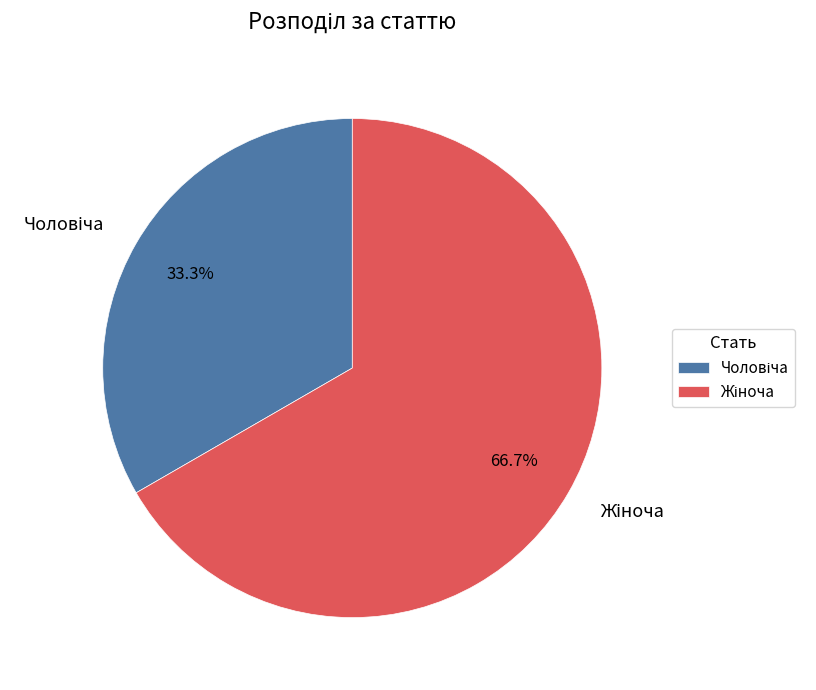

Is there any slice that represents more than half of the pie?

Yes